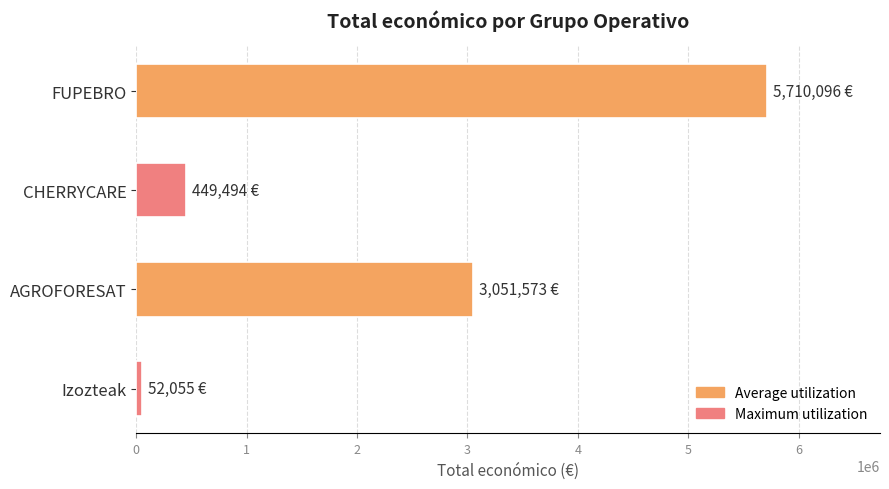

At which label is the value closest to 2881075?

AGROFORESAT